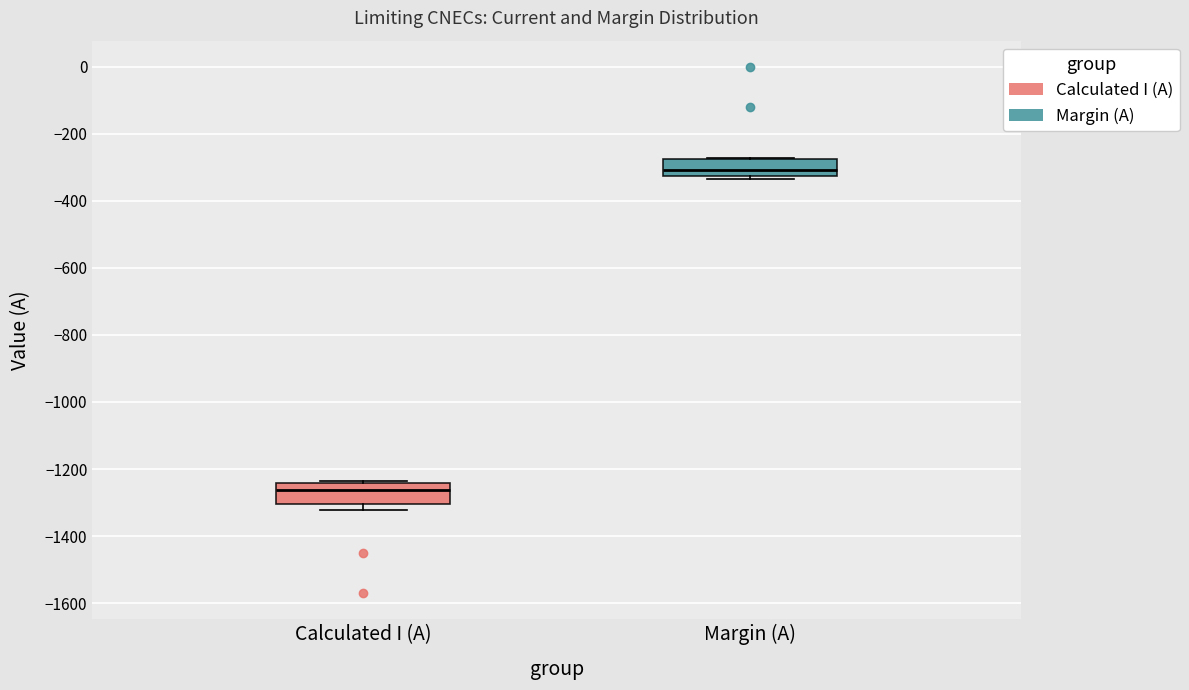

Where is the lower edge of the box for Margin (A) on the y-axis? The values are not printed on the chart, so give them approximately, as read against the axis.

-320